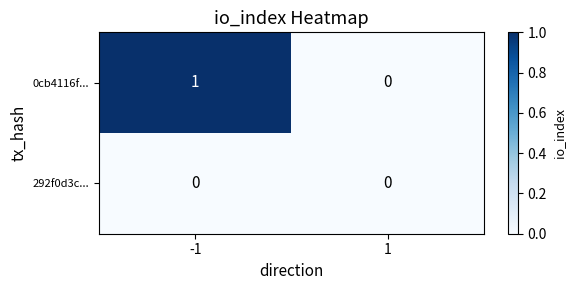

Rank the series by their average value, from highest to lowest.

0cb4116f..., 292f0d3c...